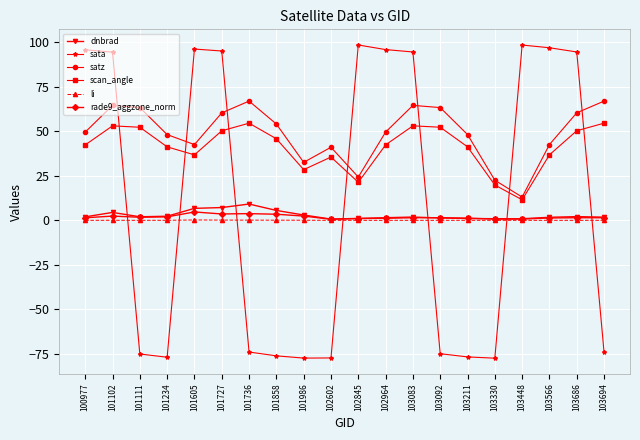

Which series changed the most between 101102 and 101605?

satz